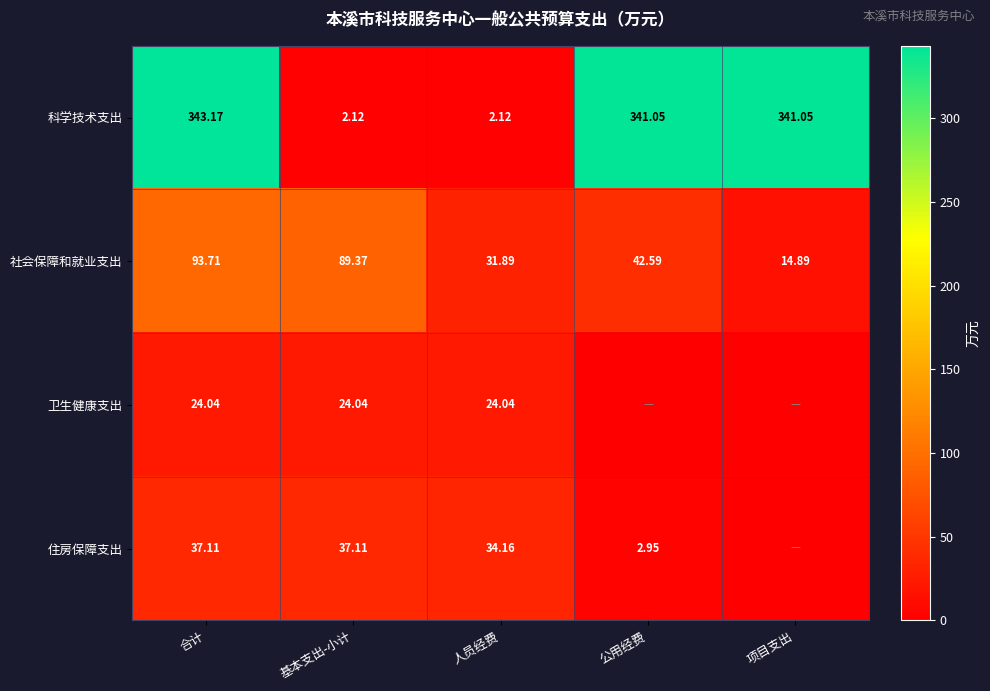

The value of 住房保障支出 at 人员经费 is 44.8. True or false?

False